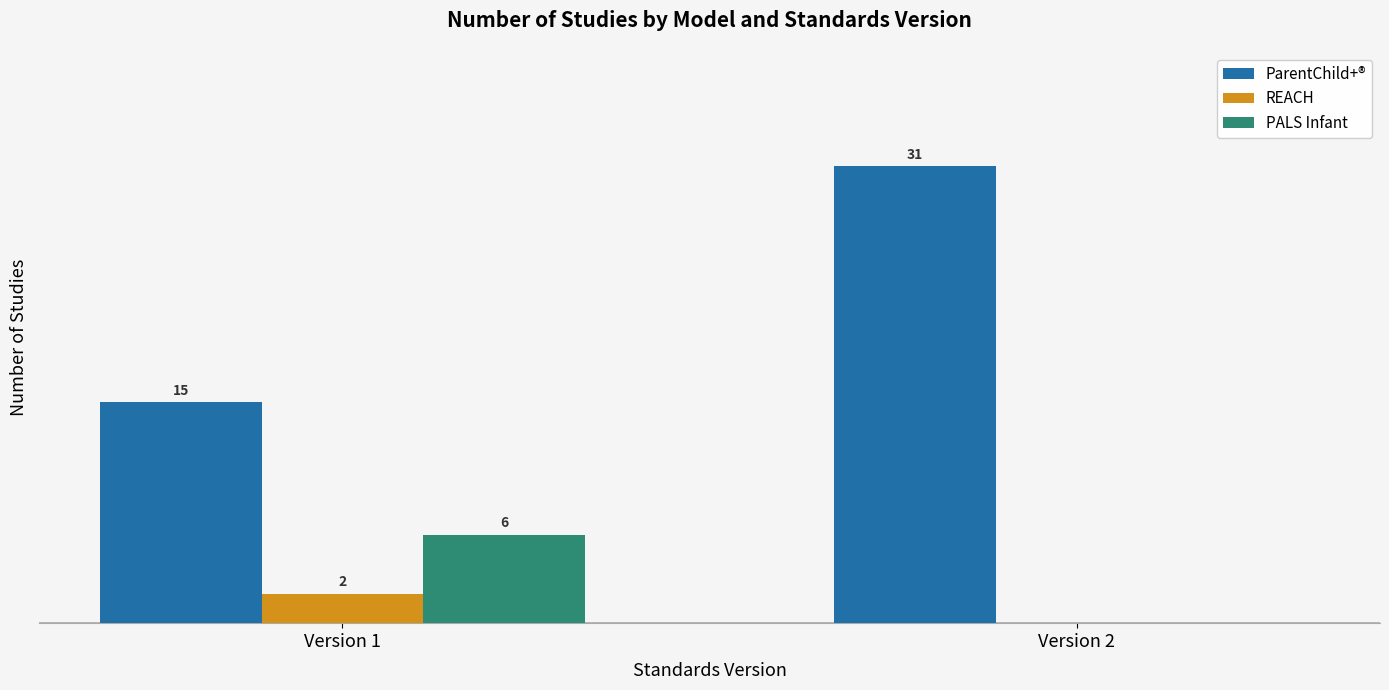

Where is ParentChild+® nearest to the value 23?

Version 1